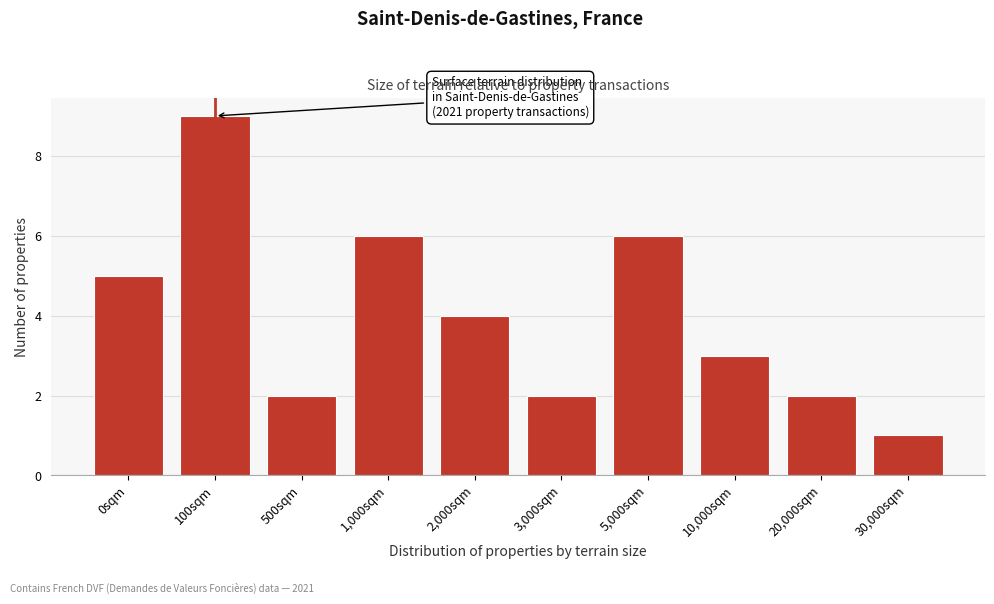

Reading left to right, transcribe all the data shown in this chart.

0sqm=5	100sqm=9	500sqm=2	1,000sqm=6	2,000sqm=4	3,000sqm=2	5,000sqm=6	10,000sqm=3	20,000sqm=2	30,000sqm=1